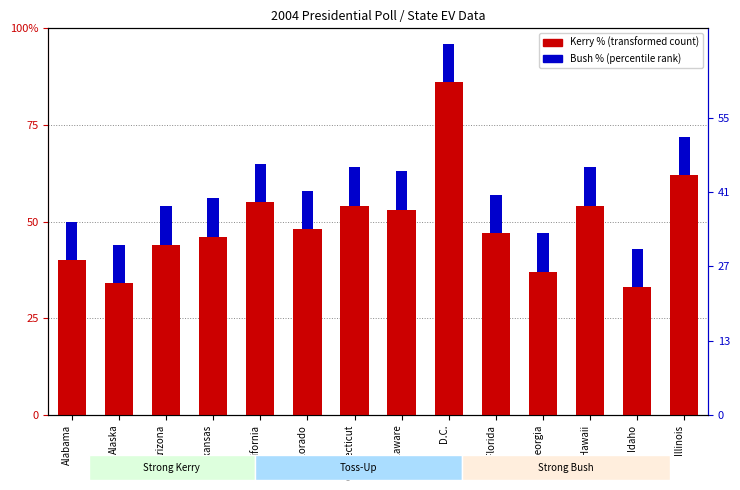

Which series has the largest range (max minus min)?

Kerry %